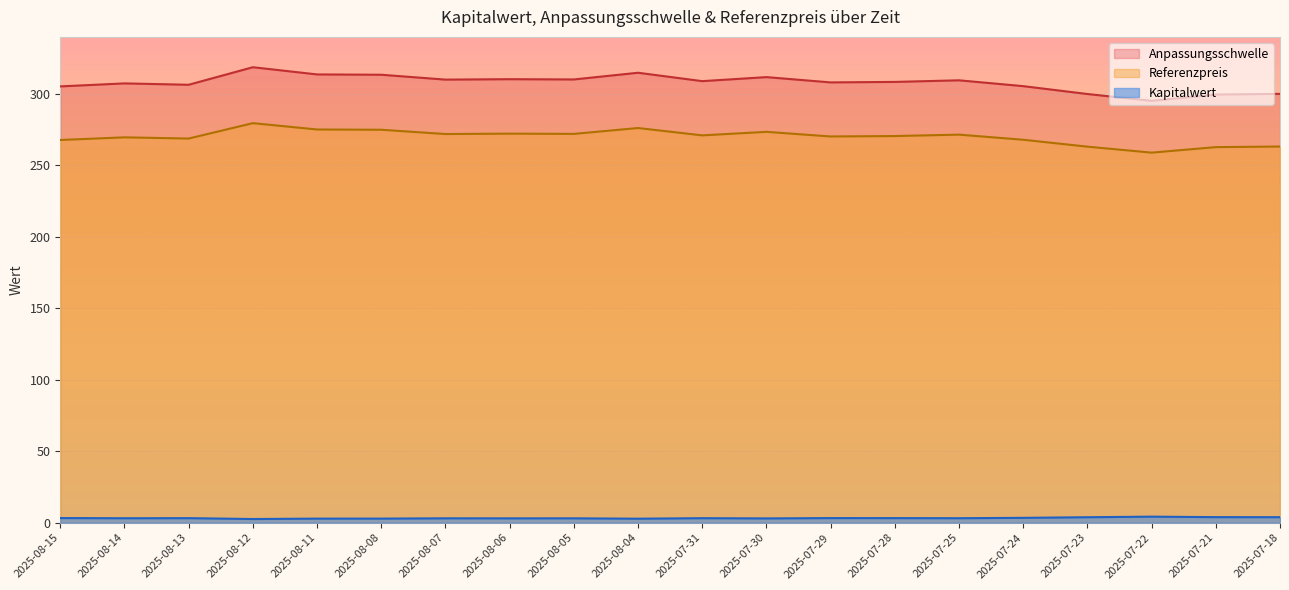

Which series has the largest total across all categories?

Anpassungsschwelle